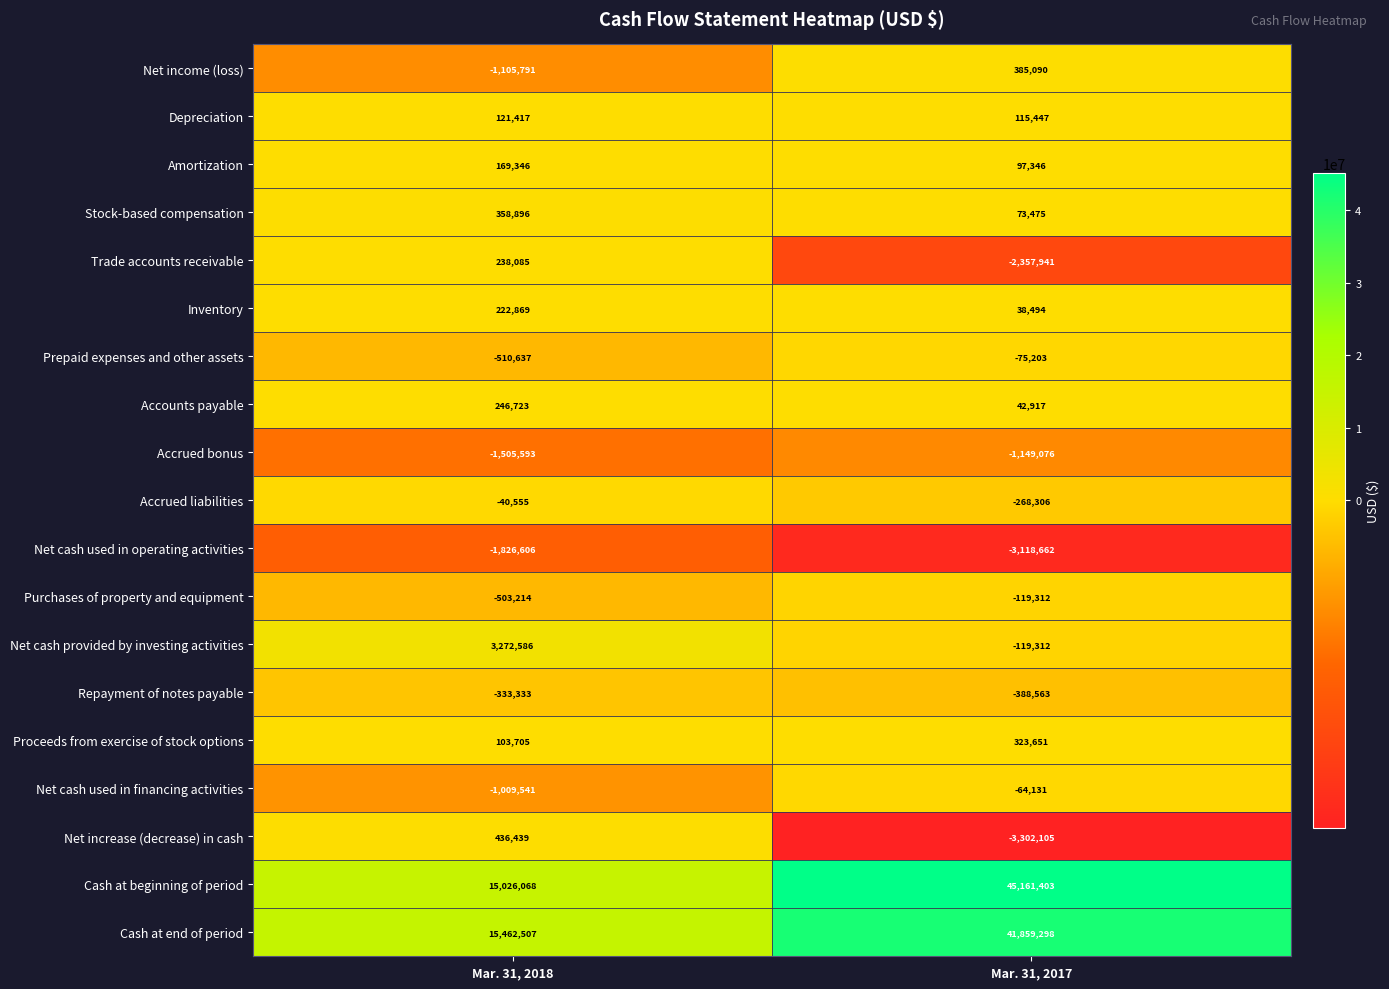

Which series has the largest range (max minus min)?

Cash at beginning of period